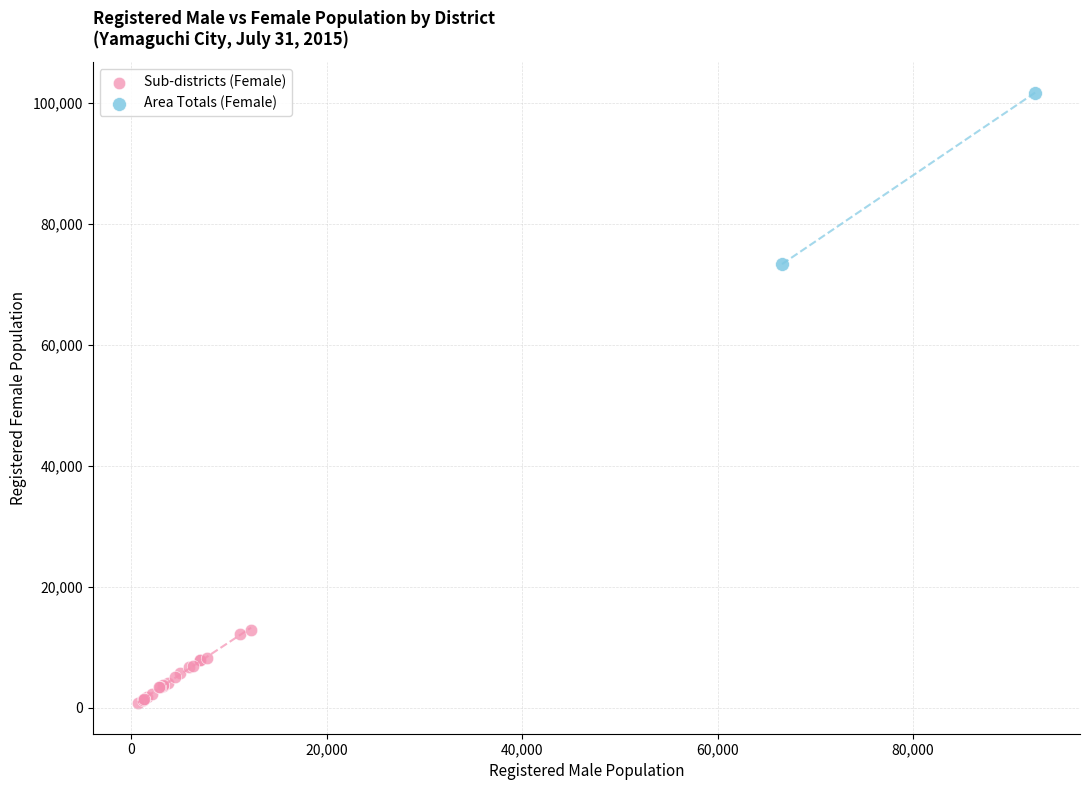

Which series contains the lowest Y value?

Sub-districts (Female)